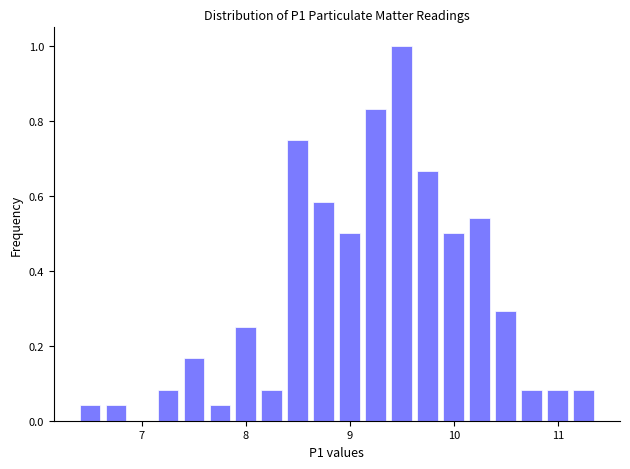

Around what value on the x-axis is the tallest bar? Give the approximate position of its centre, as read against the axis.

9.5